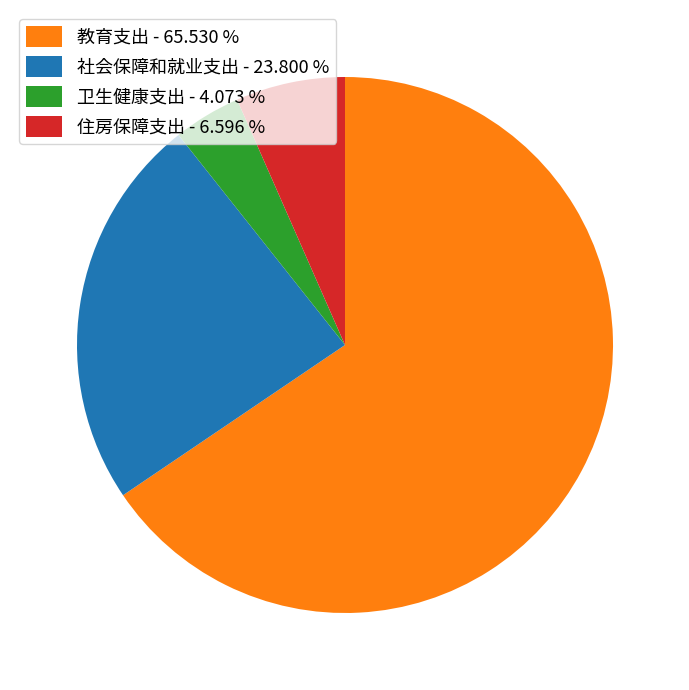

How many slices are in this pie chart?

4